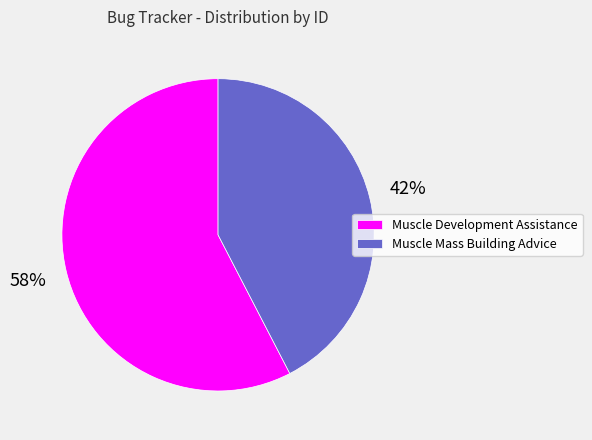

To the nearest percent, what is the combined percentage of Muscle Development Assistance and Muscle Mass Building Advice?

100%